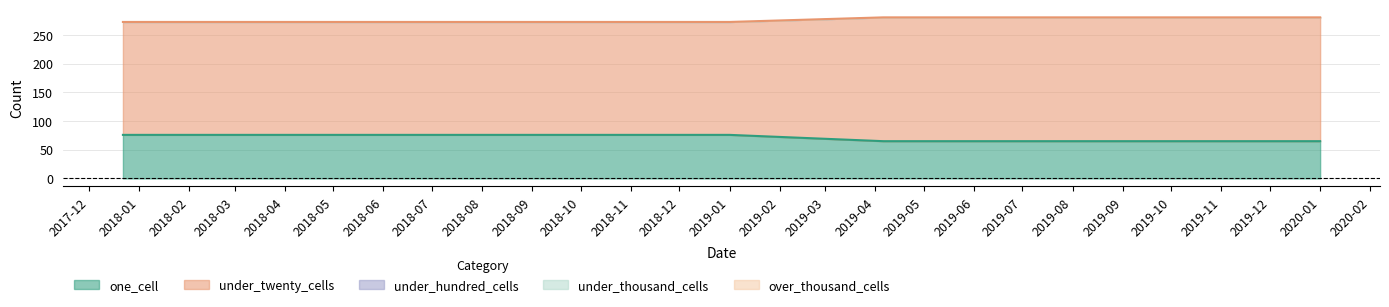

True or false: under_thousand_cells has more than 0 interior local peaks.

False